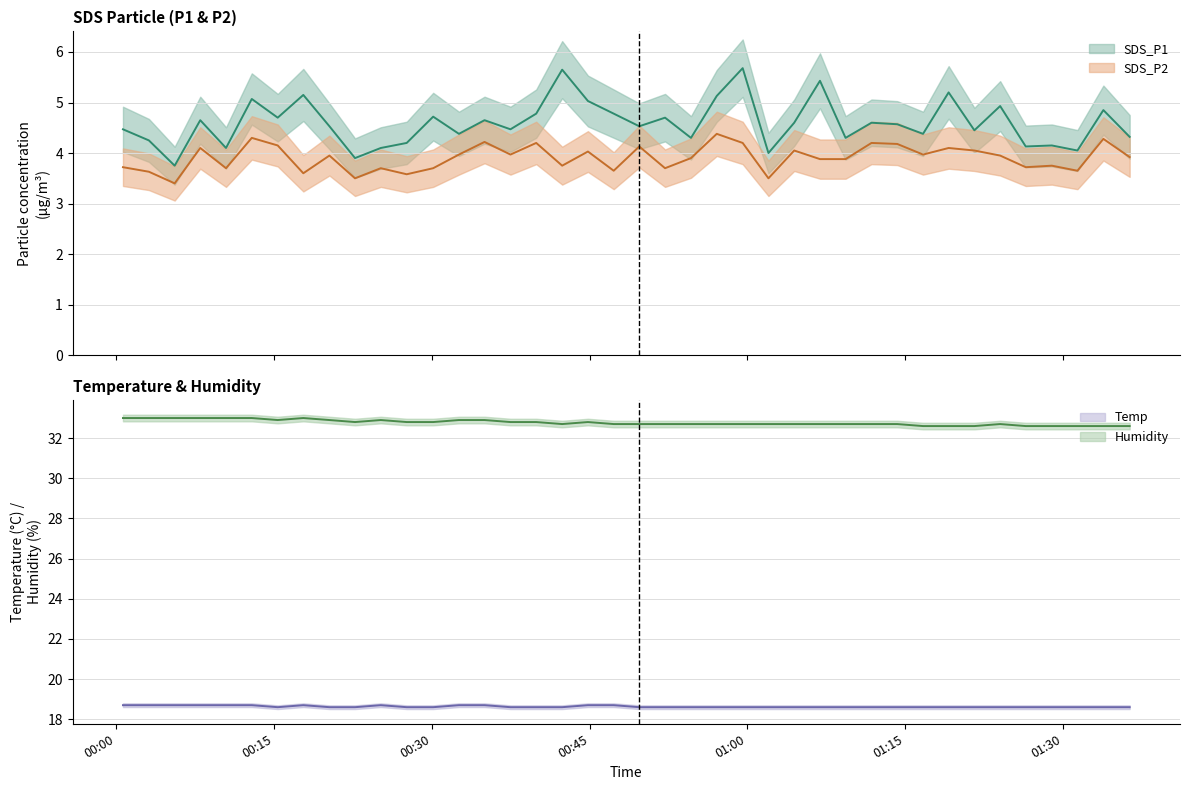

What is the maximum value shown in the chart?

33.0